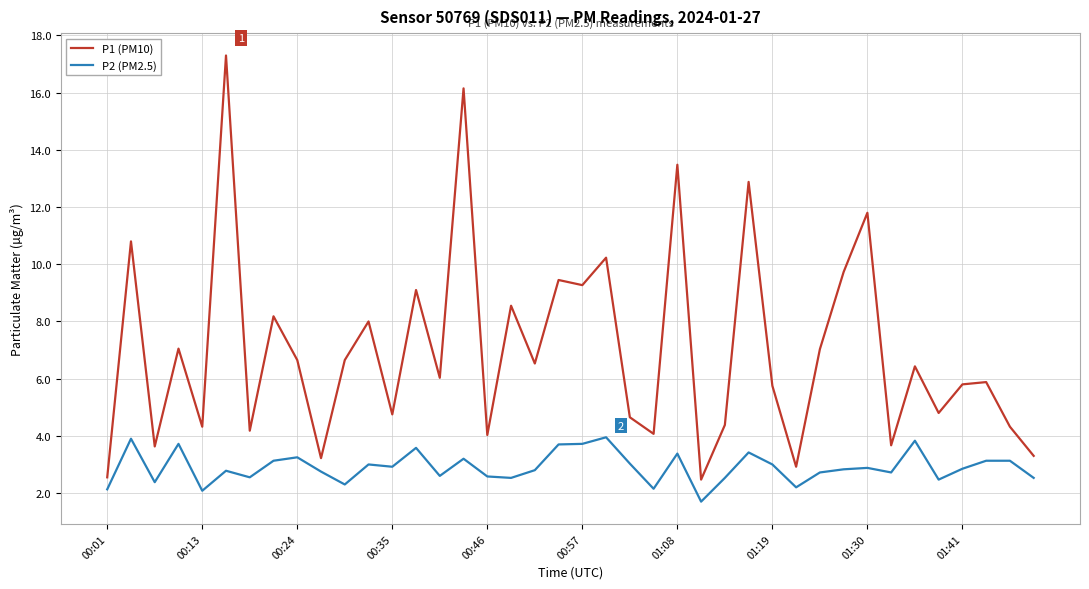

Which series has the largest range (max minus min)?

P1 (PM10)